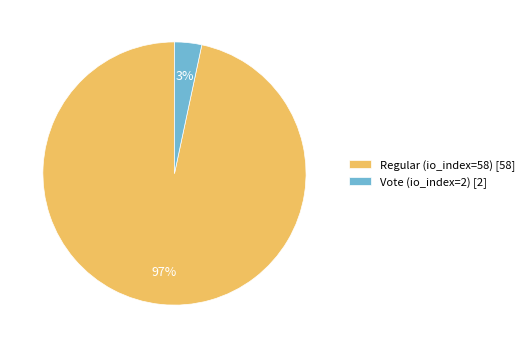

To the nearest percent, what percentage of the pie is Regular (io_index=58)?

97%